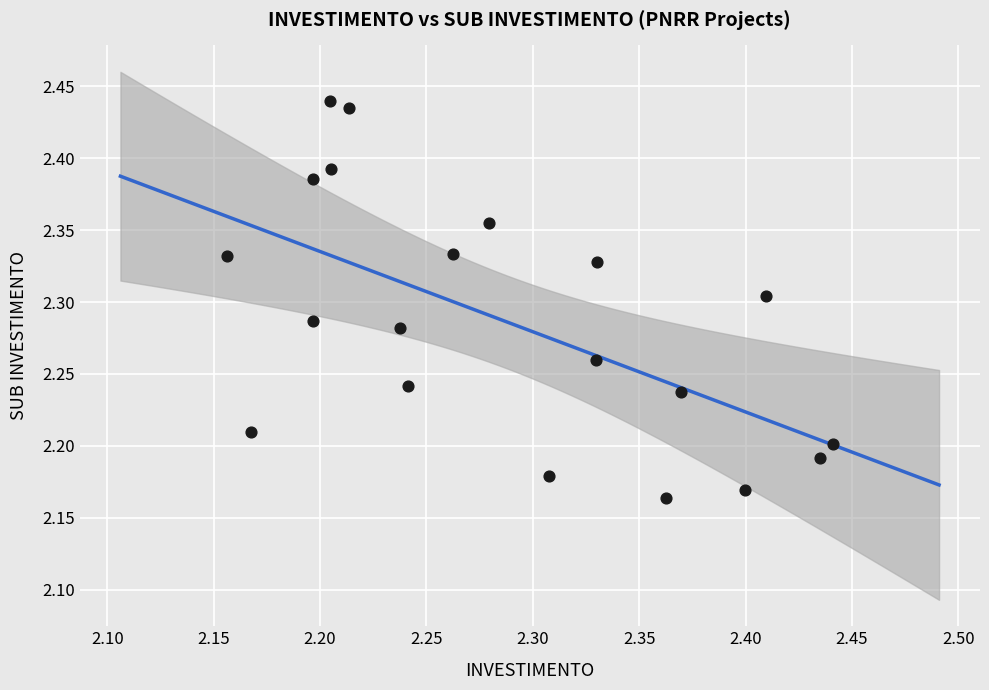

What is the range of Y values (max minus min)?

0.3